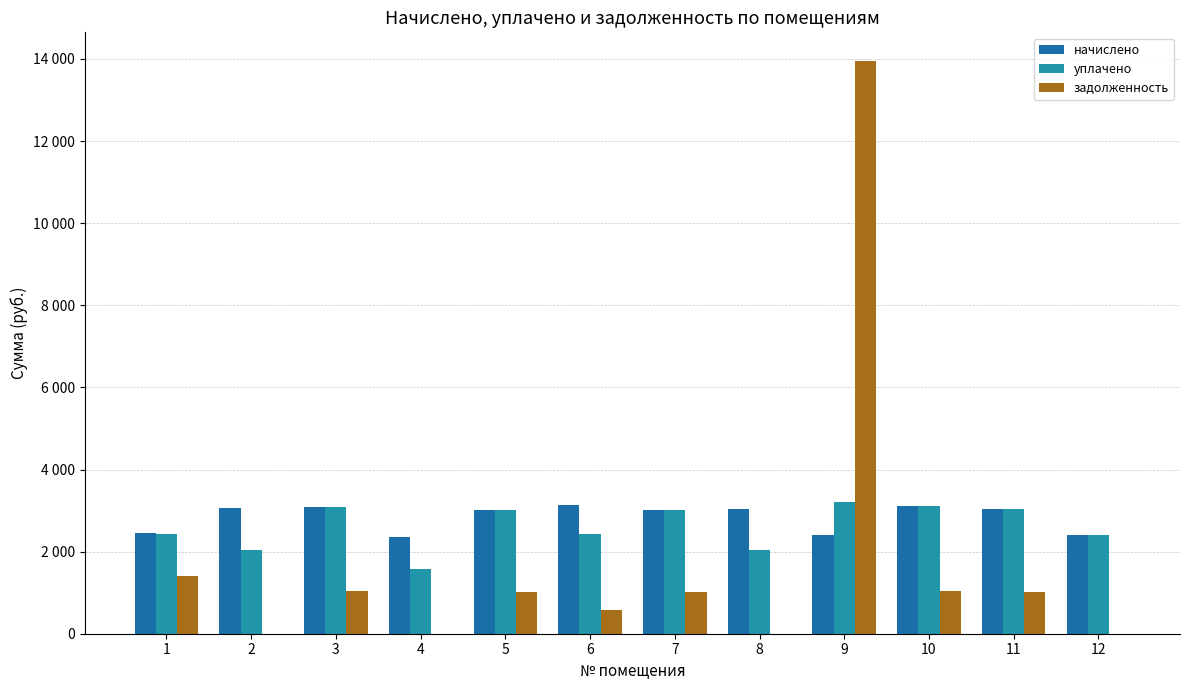

How many groups of bars are there?

12